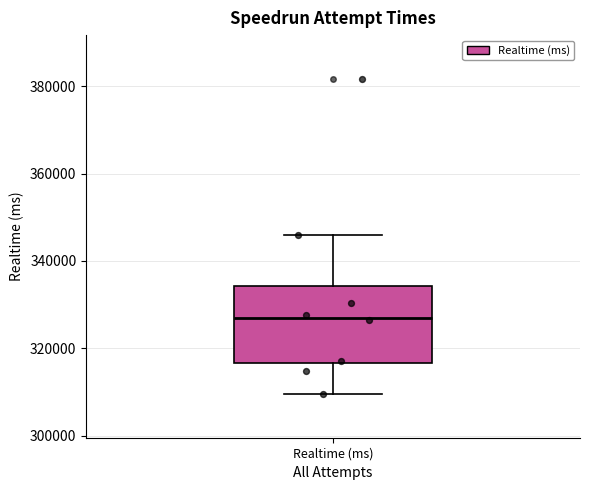

Read this box plot against the y-axis: the position of the median line, the range covered by the box, and the ends of both whiskers. The values are not printed on the chart, so give them approximately, as read against the axis.

median 326000, box 316000 to 334000, whiskers 310000 to 346000